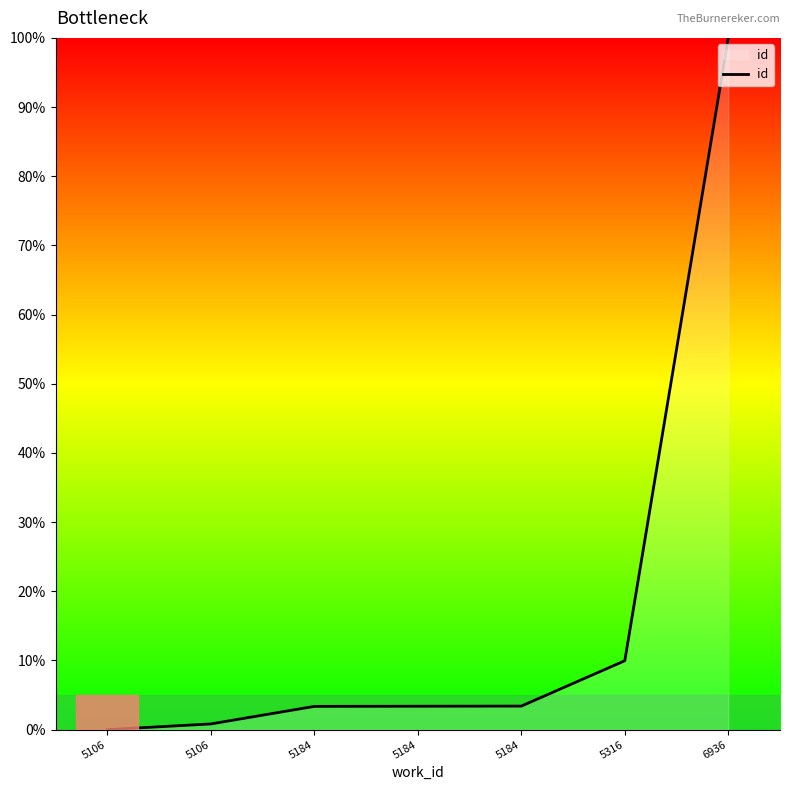

What is the average value?

17.3